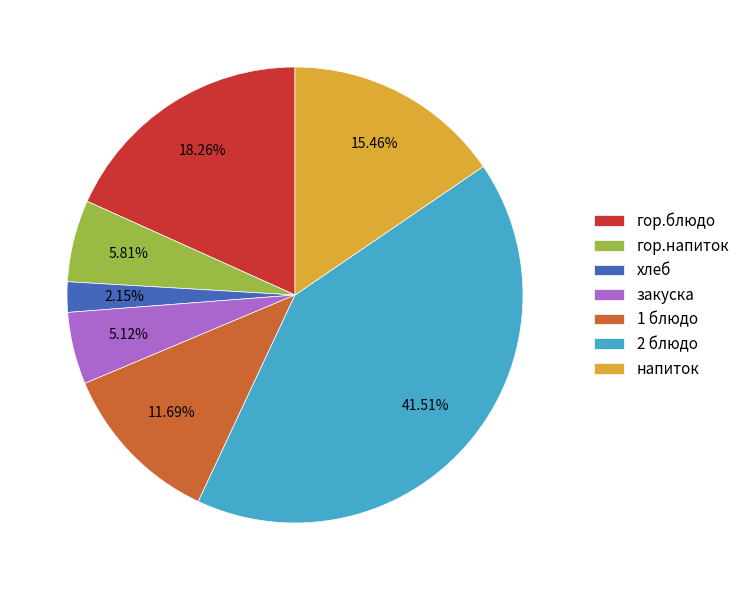

To the nearest percent, what percentage of the pie is 2 блюдо?

42%